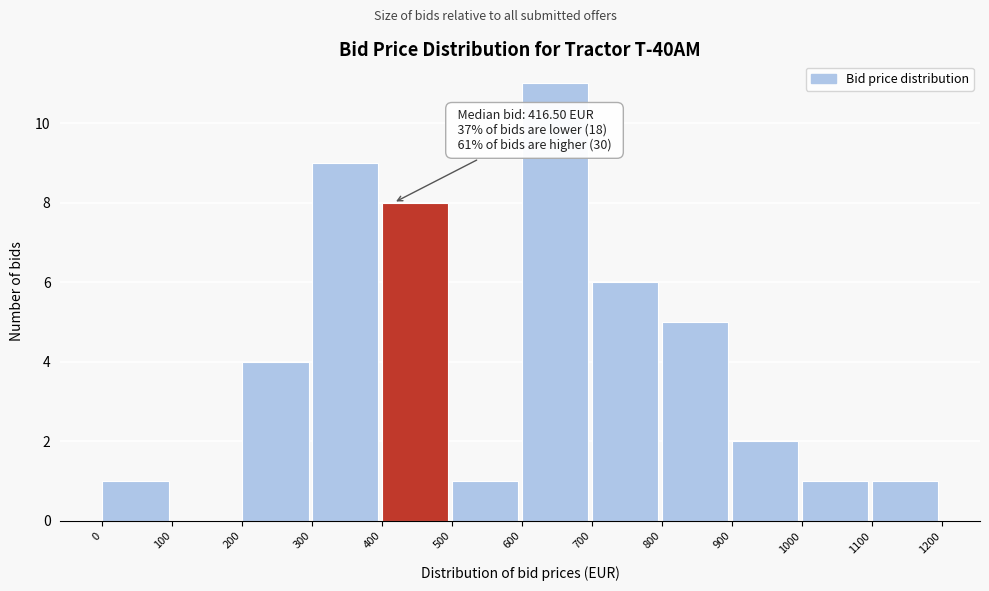

Which range on the x-axis has the tallest bar?

600 to 700